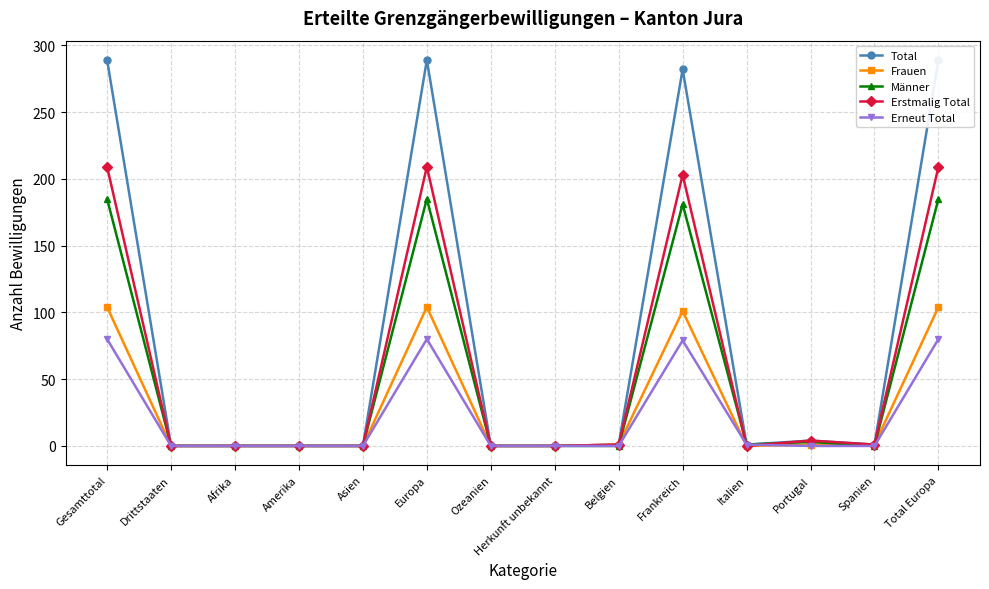

How many interior local peaks does the Frauen series have?

2